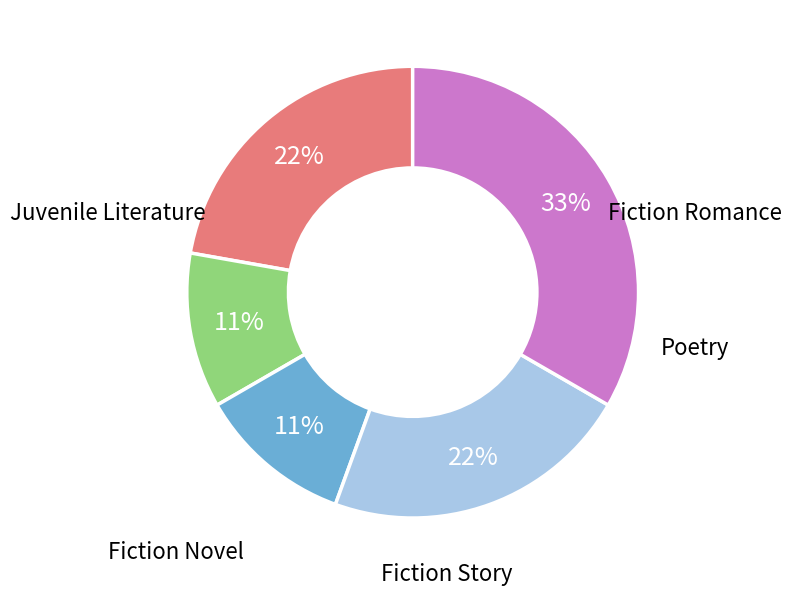

To the nearest percent, what is the average slice percentage?

20%